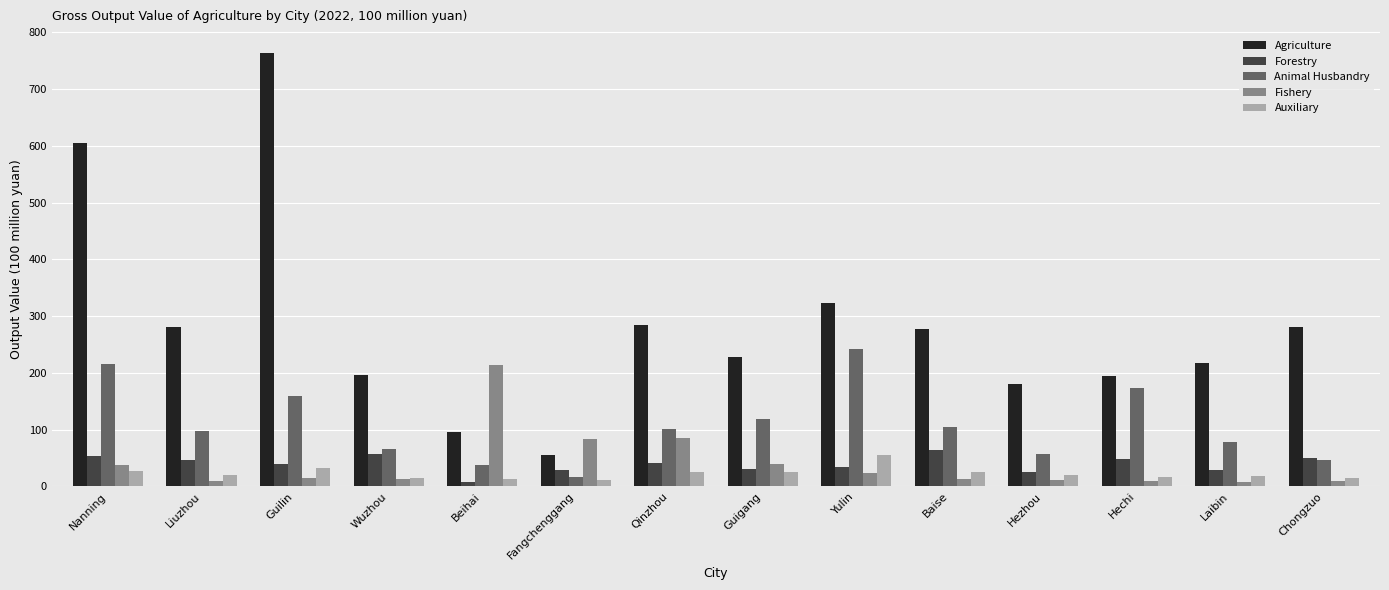

Is it true that Auxiliary equals 19.2 at Laibin?

True